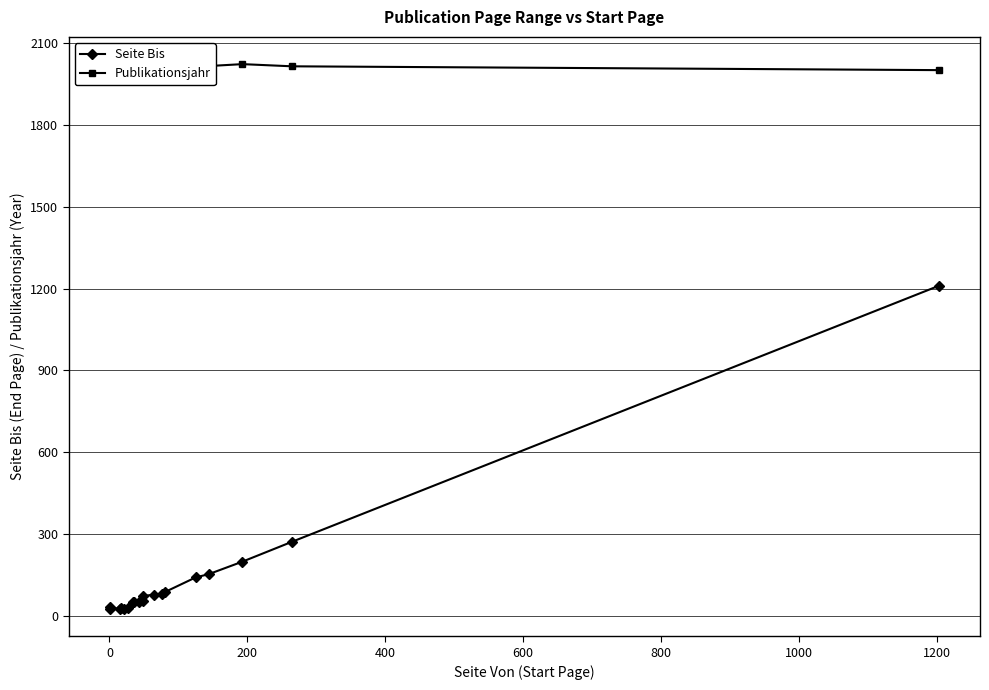

Reading left to right, what are all the values shown in this chart?

Seite Bis: 24	30	24	26	25	29	51	48	51	53	72	77	80	87	140	152	198	271	1210
Publikationsjahr: 2006	2012	2012	2005	2005	2008	2011	2021	2012	2008	2010	2005	2005	2016	2007	2017	2024	2016	2002